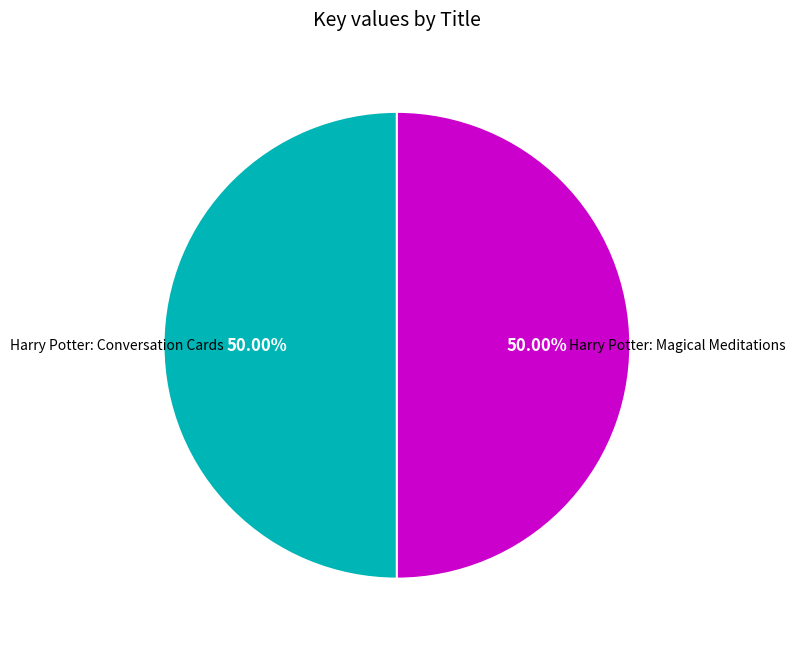

How much of the chart is everything except Harry Potter: Conversation Cards?

50.0%